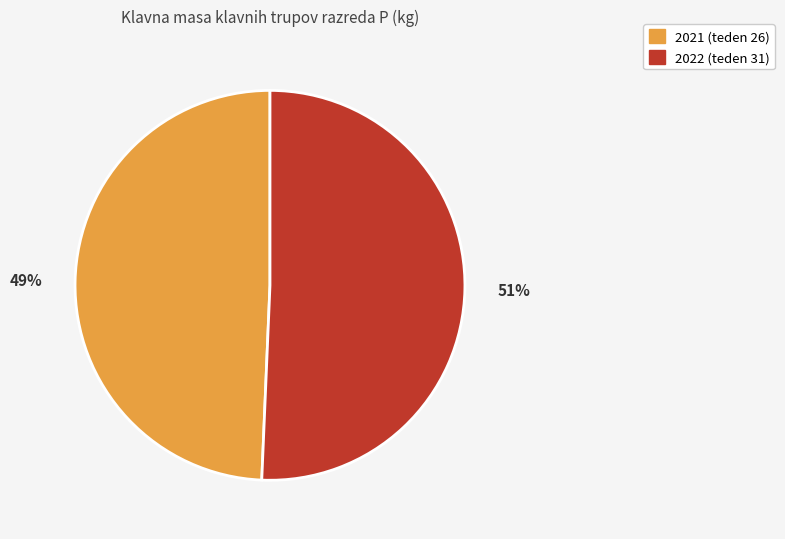

What percentage is the 2021 (teden 26) slice, to the nearest percent?

49%